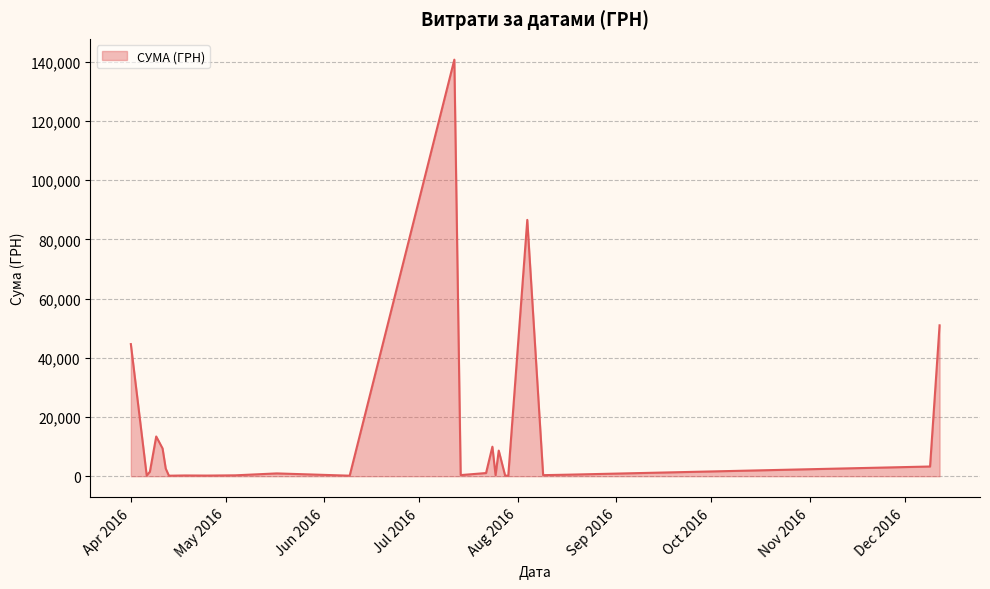

What is the greatest value displayed?

140706.2